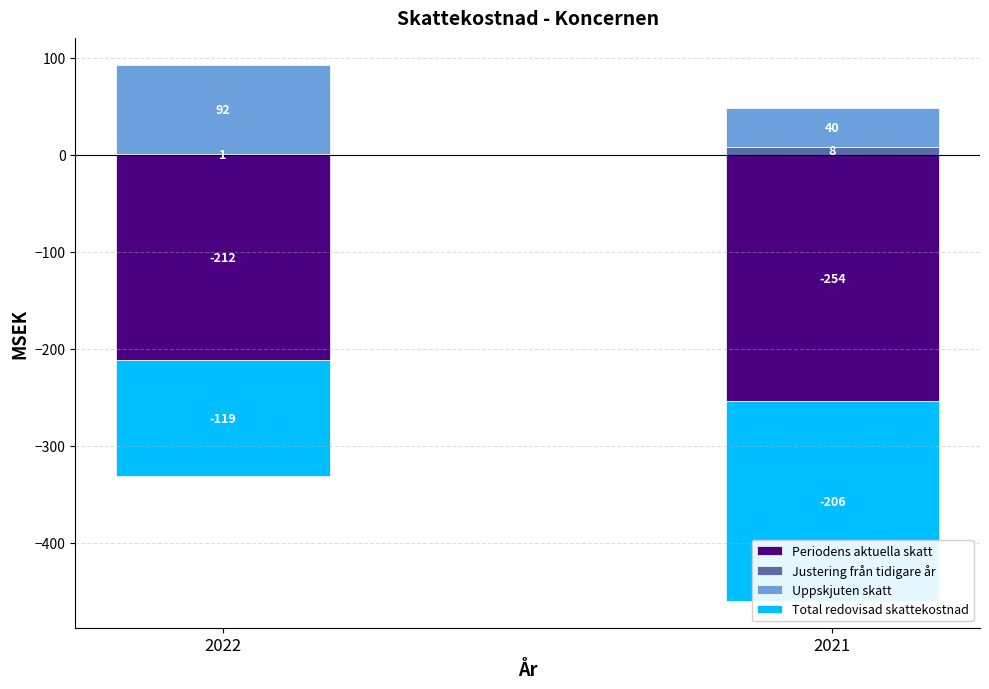

List the series in order of their overall mean, highest first.

Uppskjuten skatt, Justering från tidigare år, Total redovisad skattekostnad, Periodens aktuella skatt